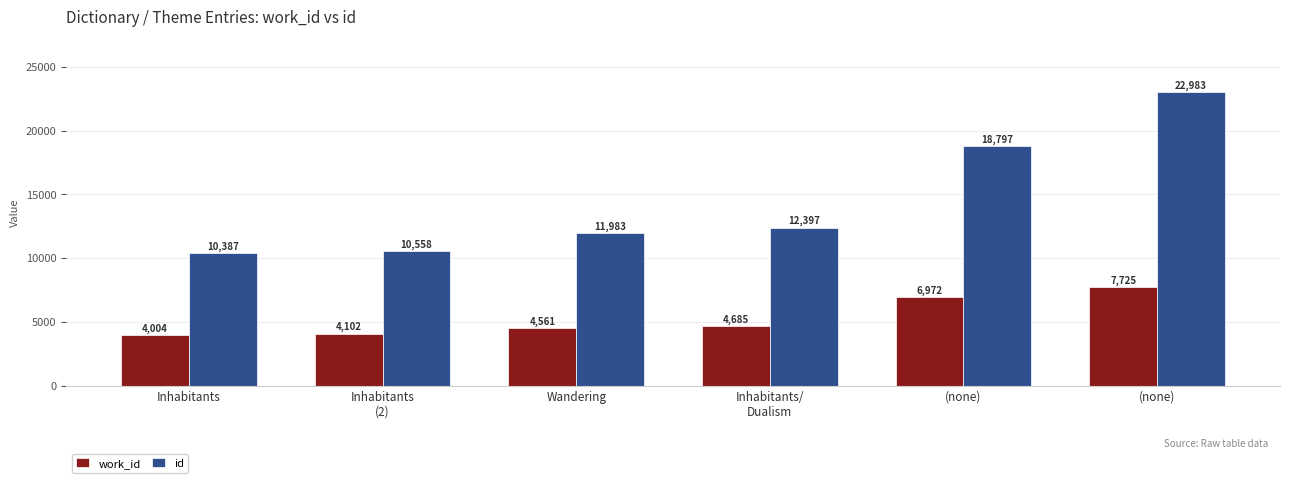

What is the label of the 1st bar from the left?

Inhabitants